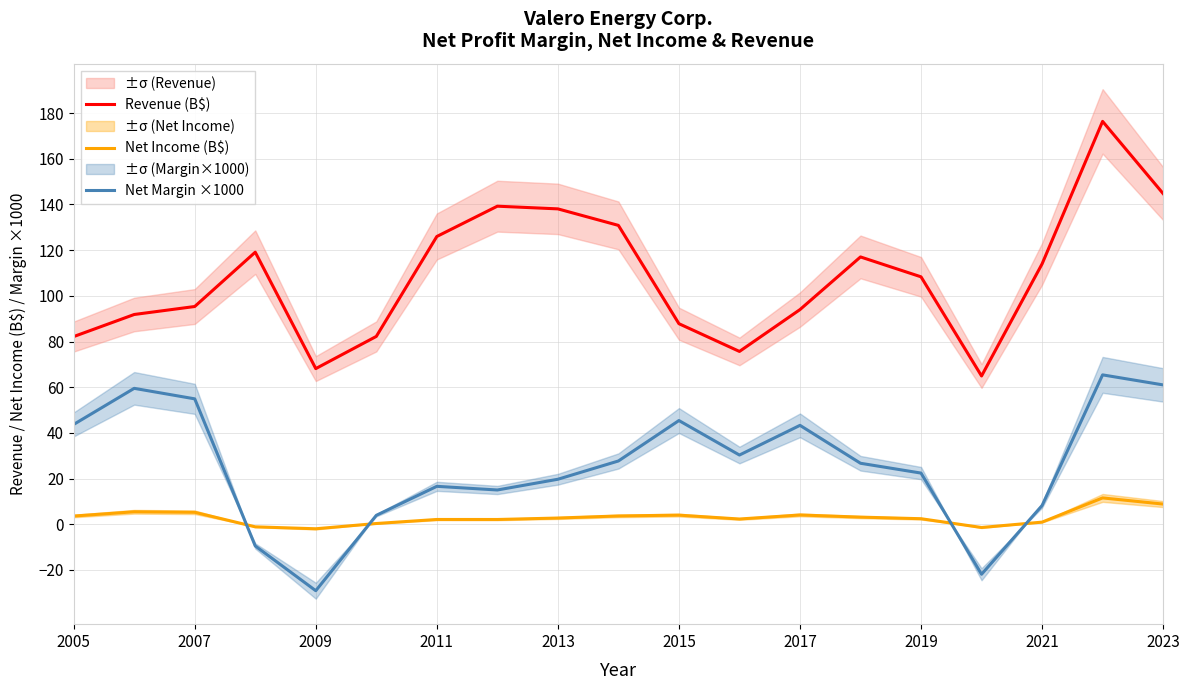

The value of Net Income (B$) at 2019 is 2.4. True or false?

True